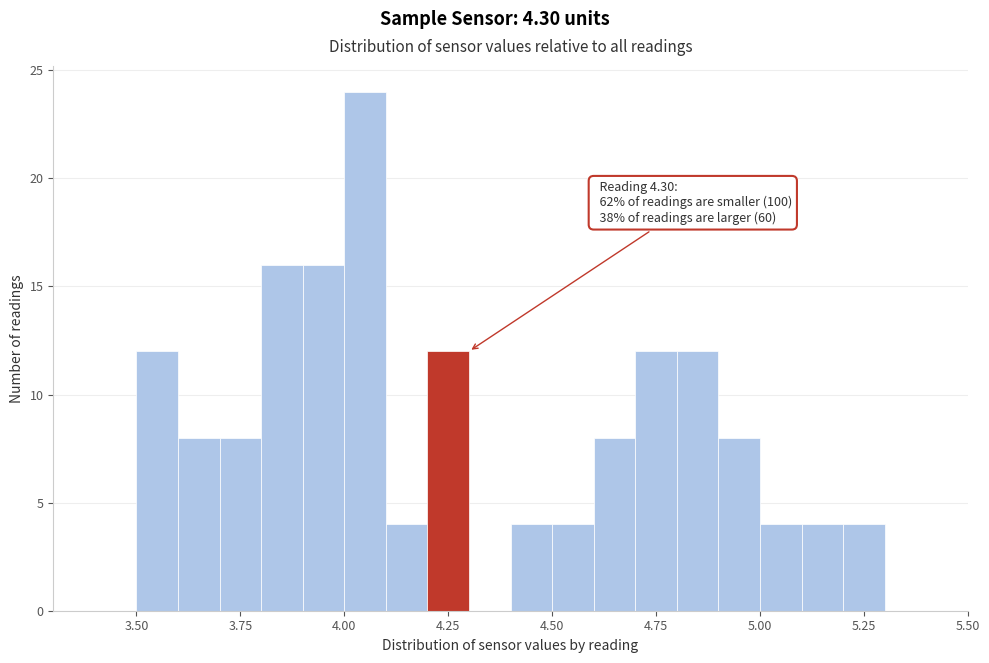

Around what value on the x-axis is the tallest bar? Give the approximate position of its centre, as read against the axis.

4.05